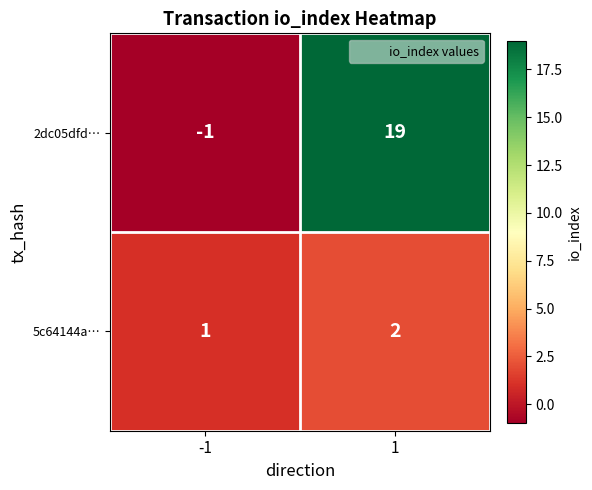

At which category does the chart reach its peak across all series?

1